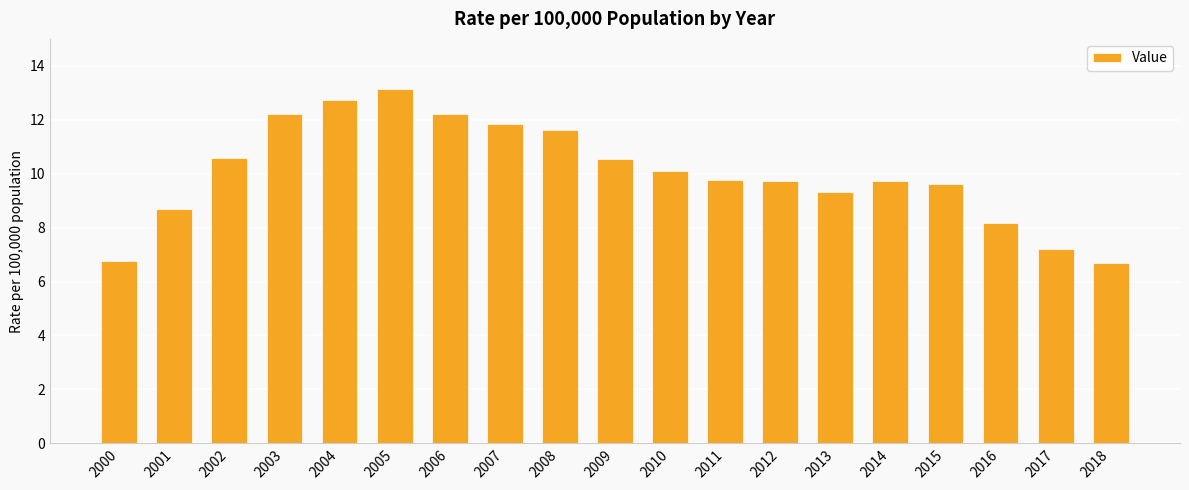

At which category does the chart reach its peak across all series?

2005